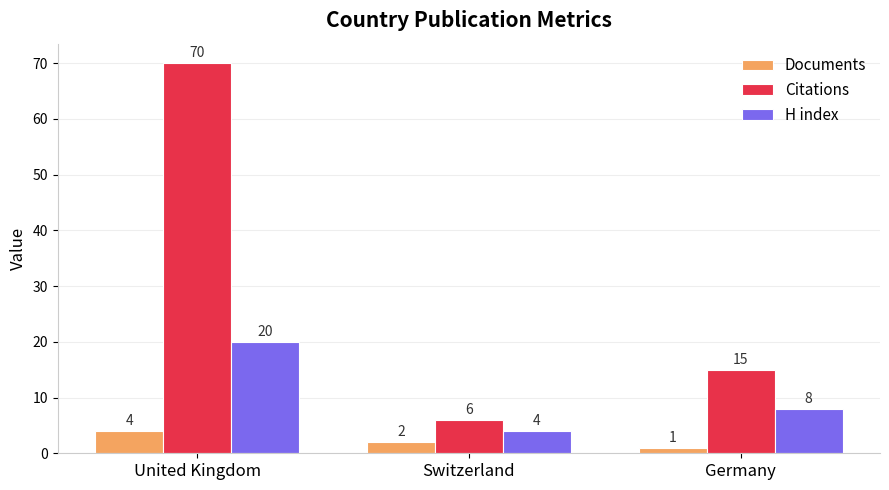

Is it true that Documents equals 1 at Germany?

True